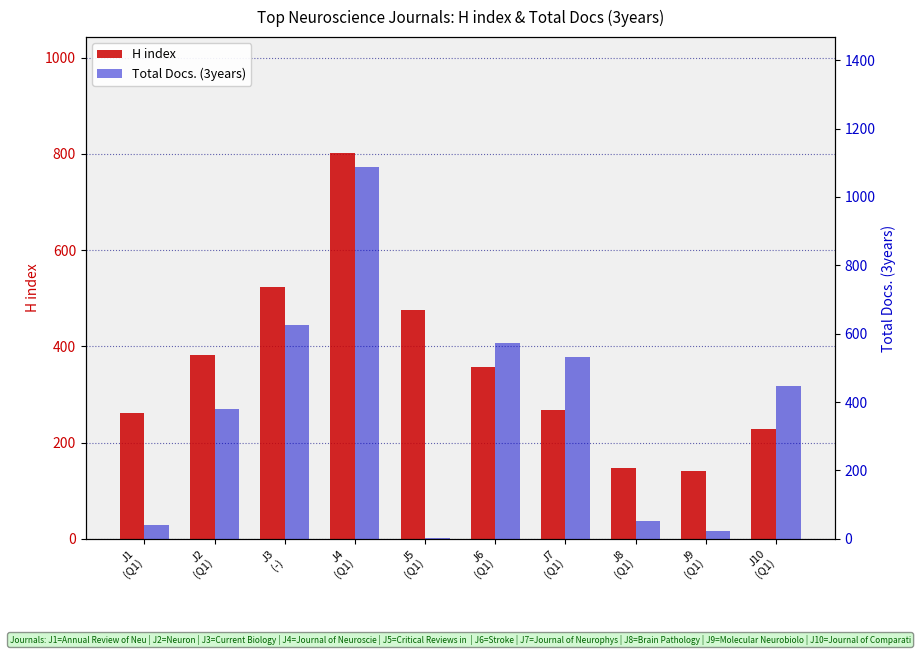

How many data points in Total Docs. (3years) are above 447?

4